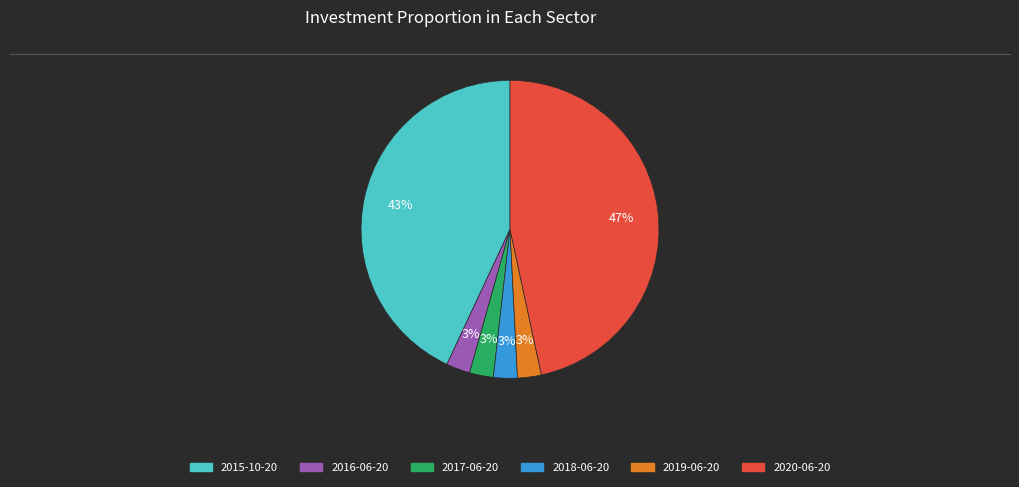

What percentage is the 2017-06-20 slice, to the nearest percent?

3%